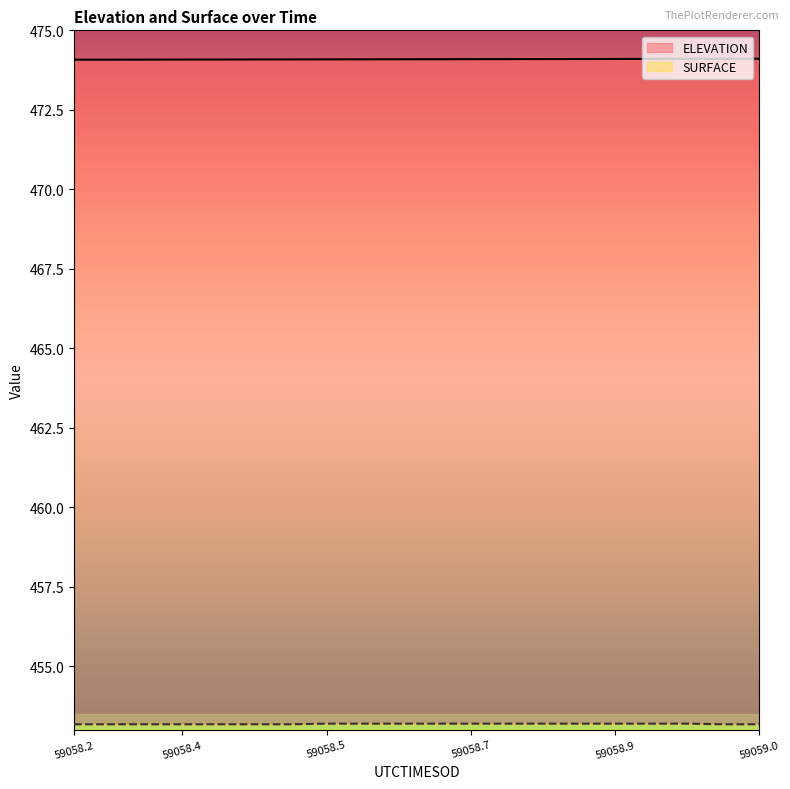

Between 10 and 16, which series saw the biggest shift?

ELEVATION